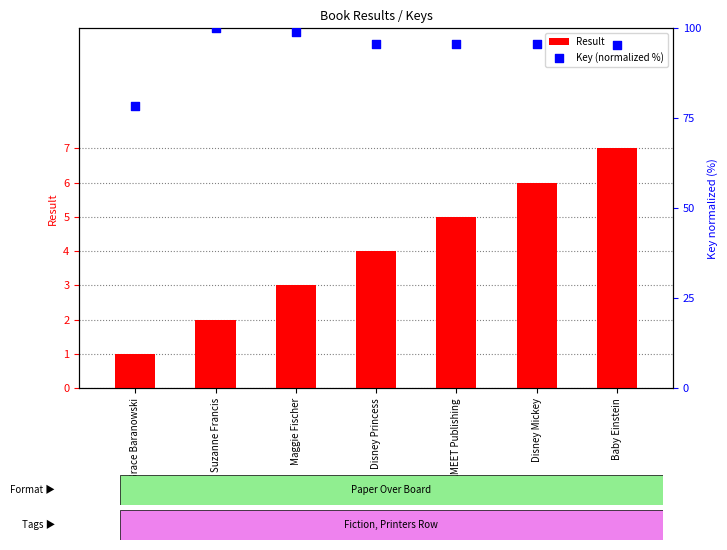

What is the total value across all series at Grace Baranowski?

79.5